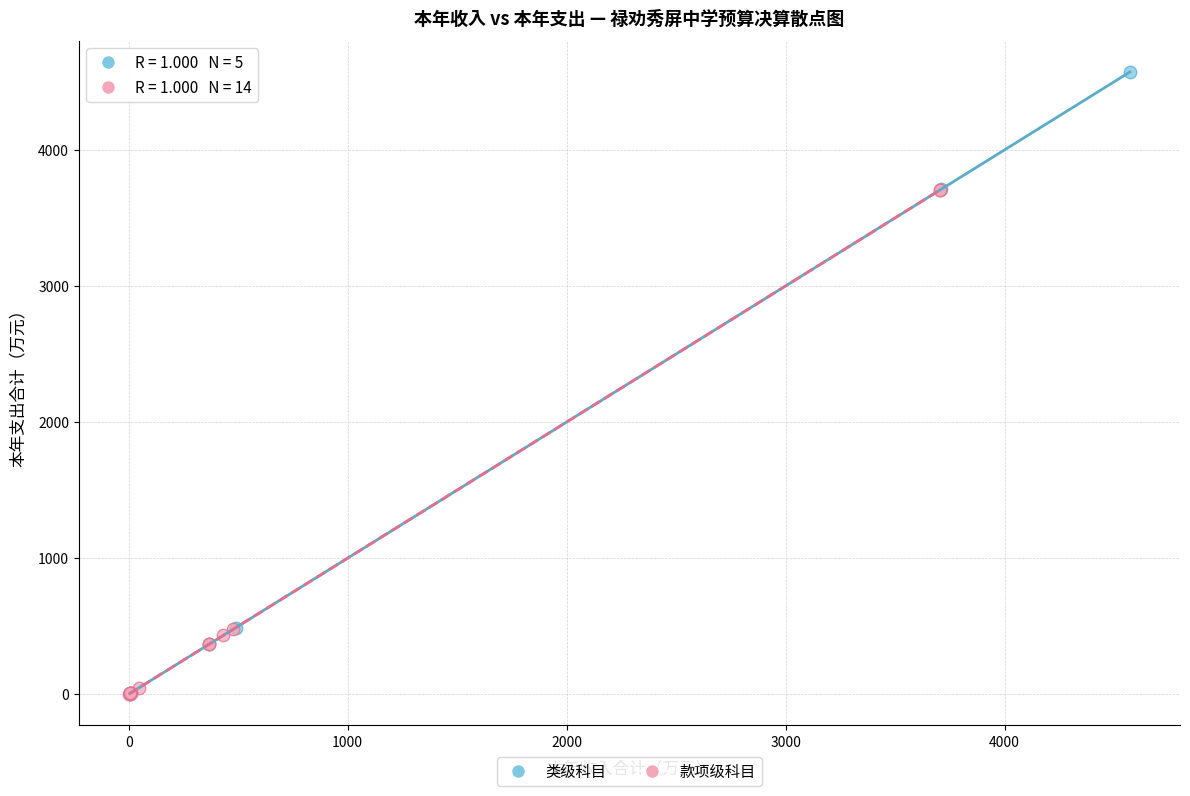

Which series reaches the maximum Y coordinate?

类级科目